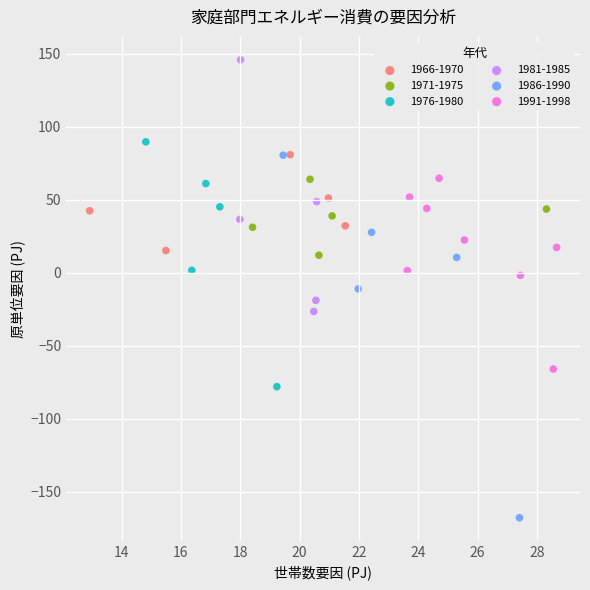

Which series contains the lowest Y value?

1986-1990